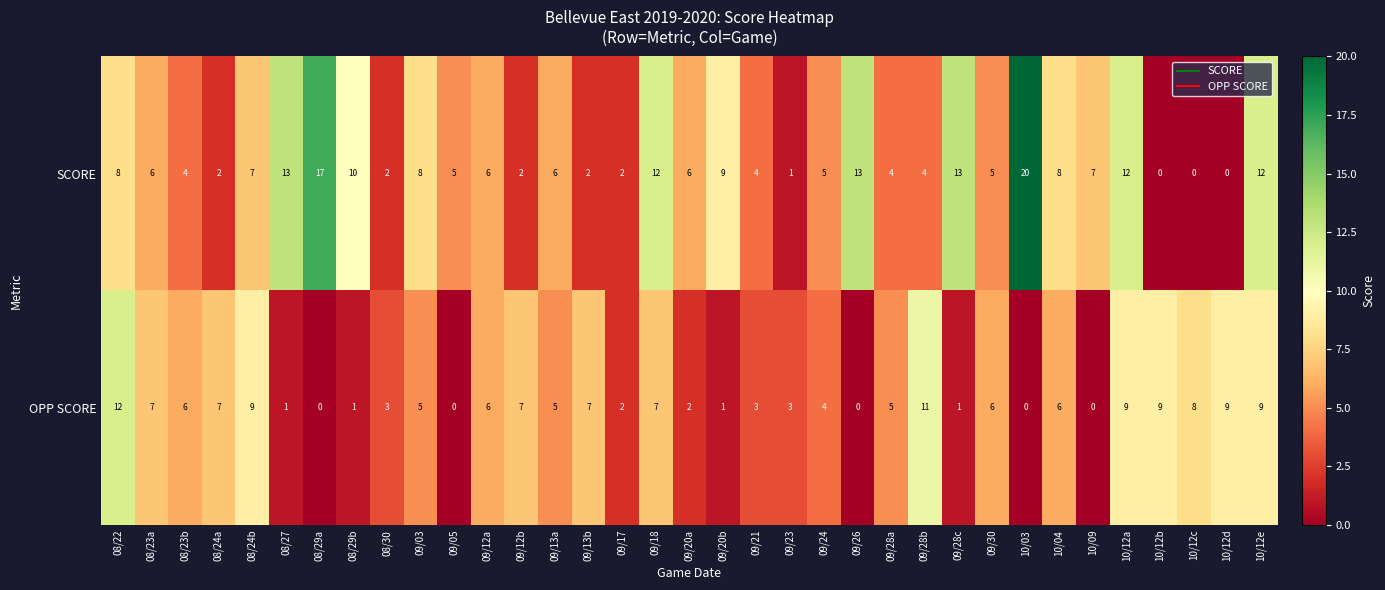

Which series has the largest total across all categories?

SCORE